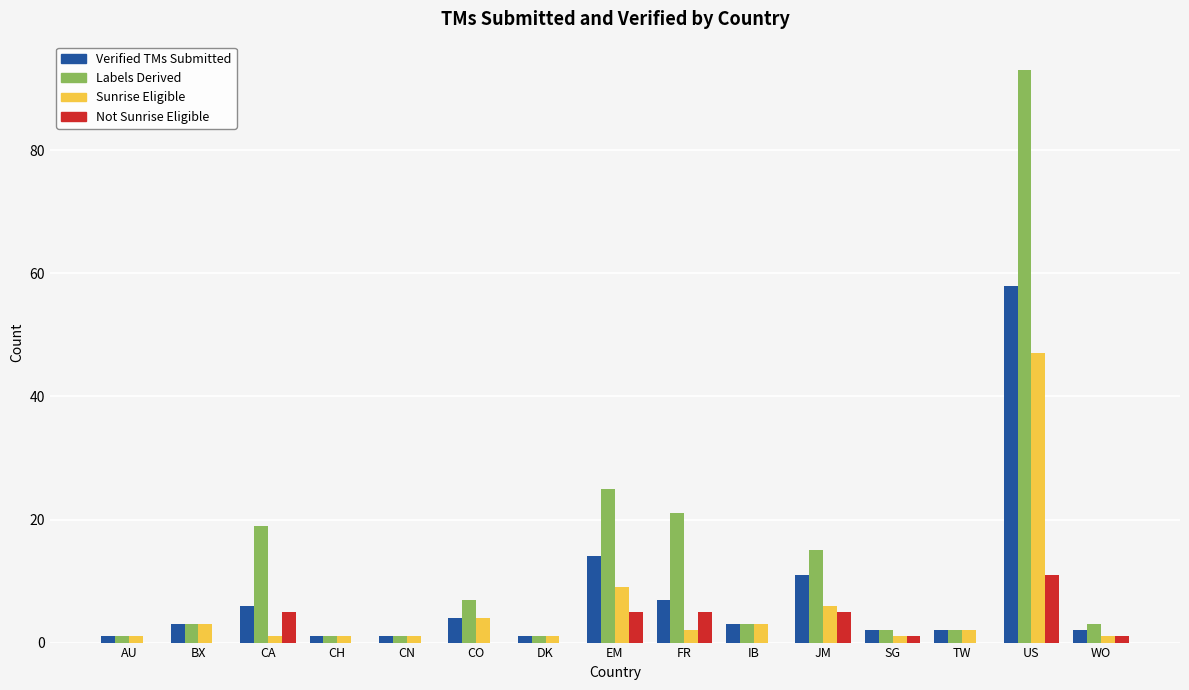

What is the sum of all Verified TMs Submitted values?

116